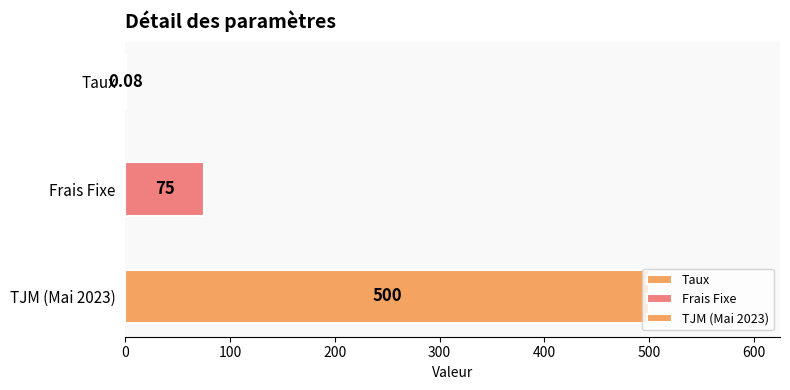

The value at Taux is 0.1. True or false?

False